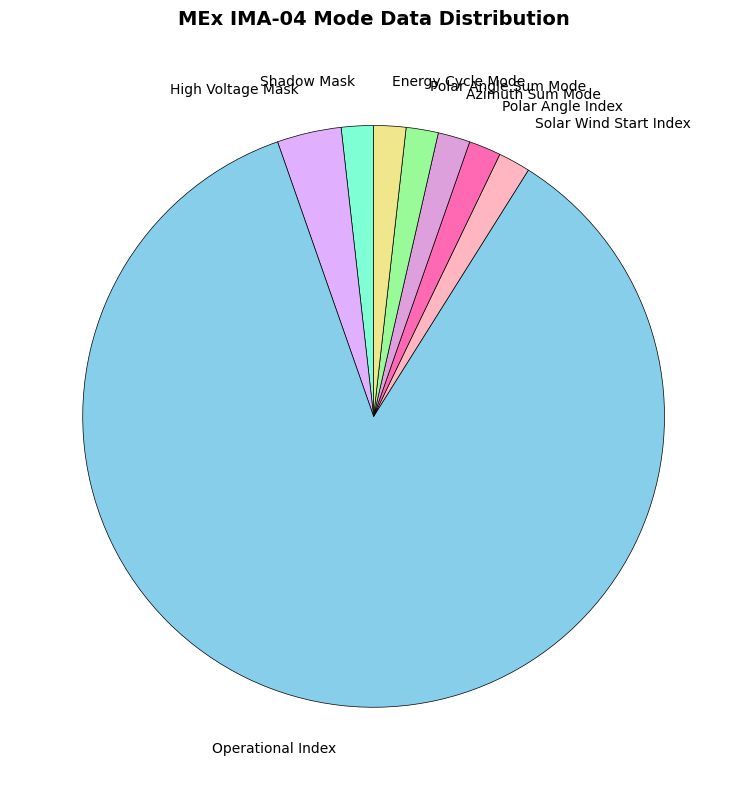

What is the largest slice in the pie chart?

Operational Index